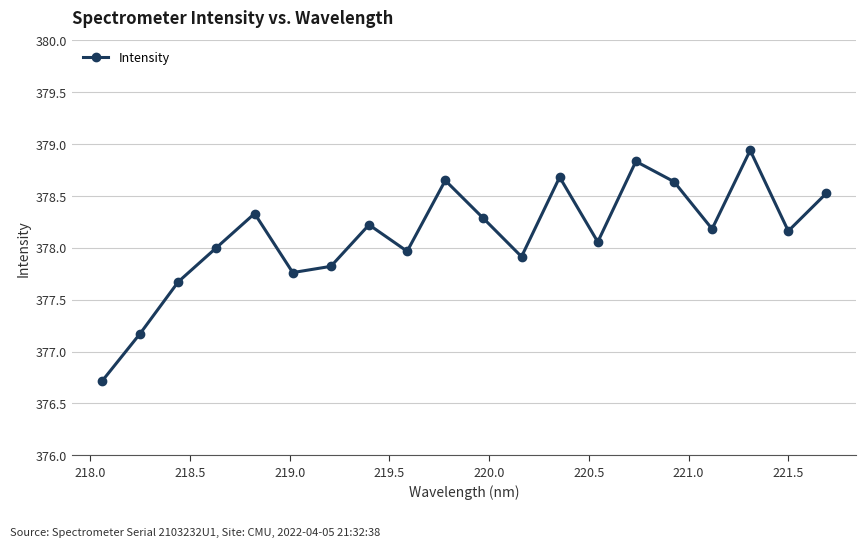

What is the difference between the maximum and minimum values?

2.2